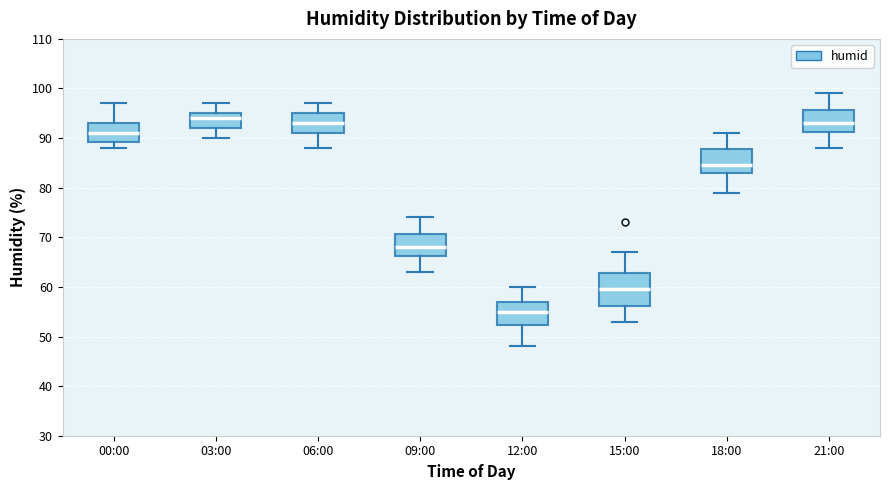

Reading left to right, transcribe this box plot: for each box, give where its median line is, the range the box spans, and where its two whiskers end, as read against the y-axis. The values are not printed on the chart, so give them approximately, as read against the axis.

00:00: median 91, box 89 to 93, whiskers 88 to 97
03:00: median 94, box 92 to 95, whiskers 90 to 97
06:00: median 93, box 91 to 95, whiskers 88 to 97
09:00: median 68, box 66 to 71, whiskers 63 to 74
12:00: median 55, box 52 to 57, whiskers 48 to 60
15:00: median 60, box 56 to 63, whiskers 53 to 67
18:00: median 85, box 83 to 88, whiskers 79 to 91
21:00: median 93, box 91 to 96, whiskers 88 to 99